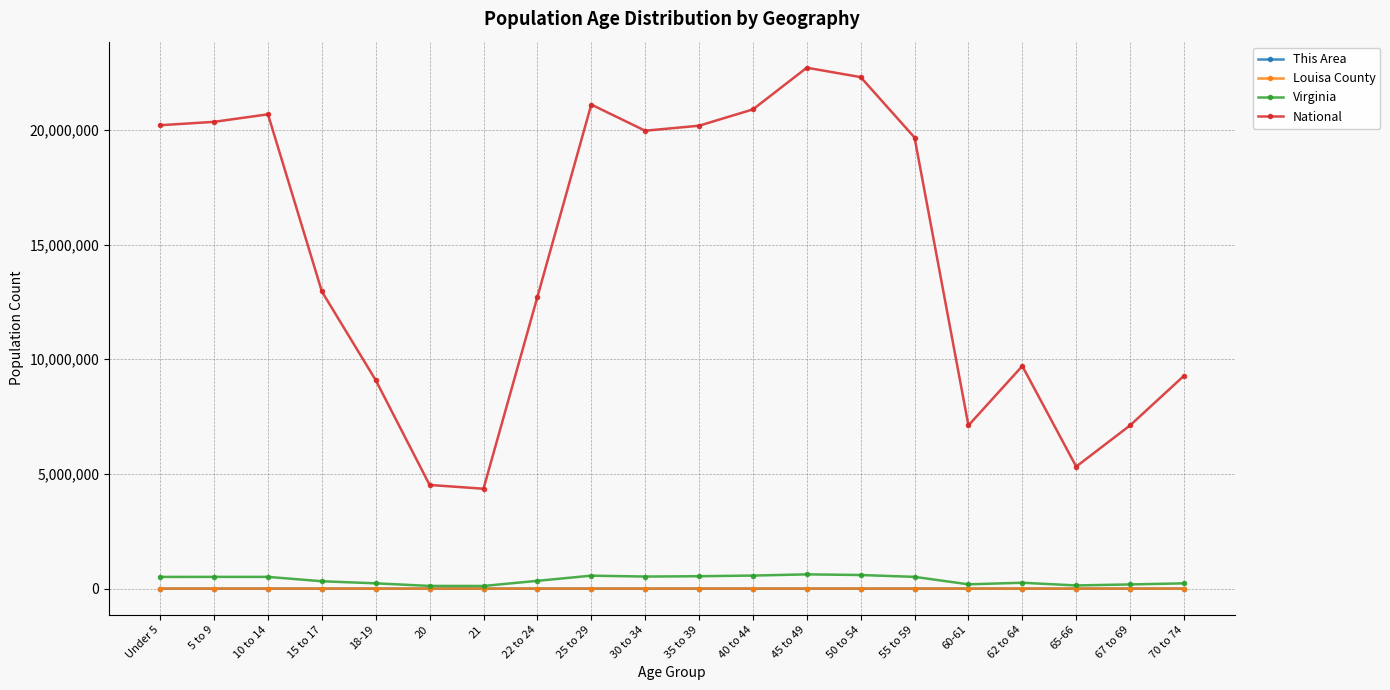

Does the chart display data point markers on the line(s)?

Yes